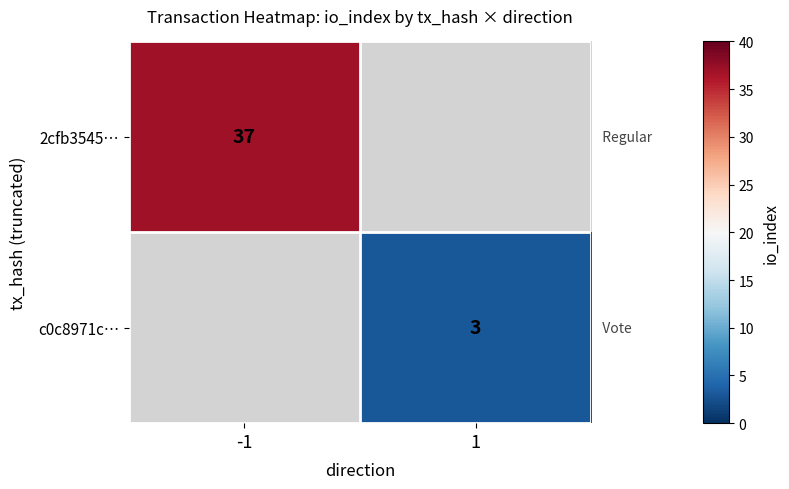

True or false: c0c8971c… has a value of 3 at 1.

True